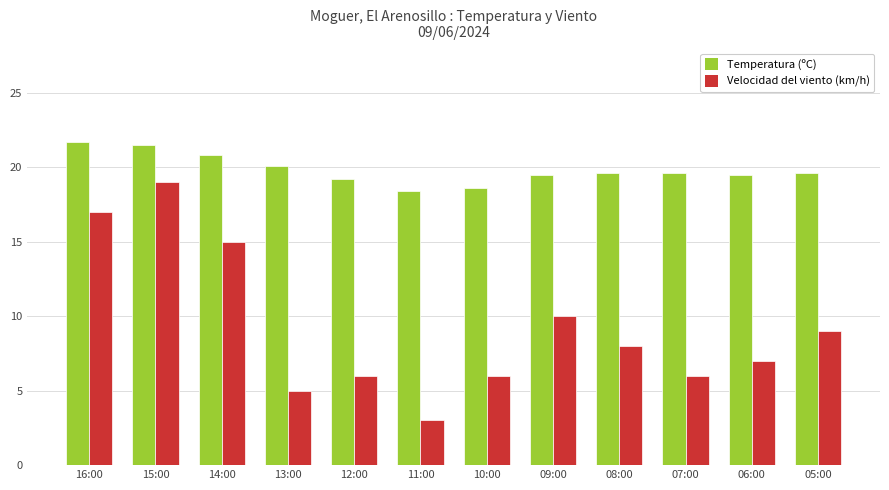

At which label does Velocidad del viento (km/h) first exceed 8?

16:00